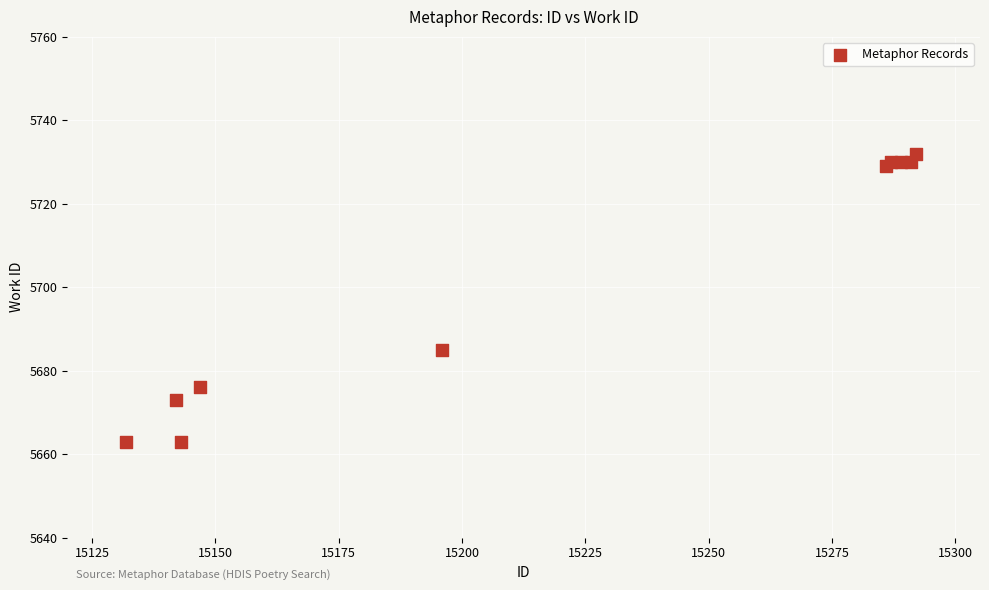

What Y value in the scatter plot is closest to 5697?

5685